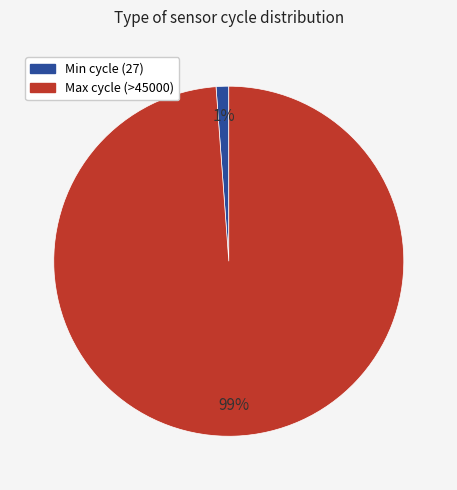

Is there a majority slice in this chart?

Yes